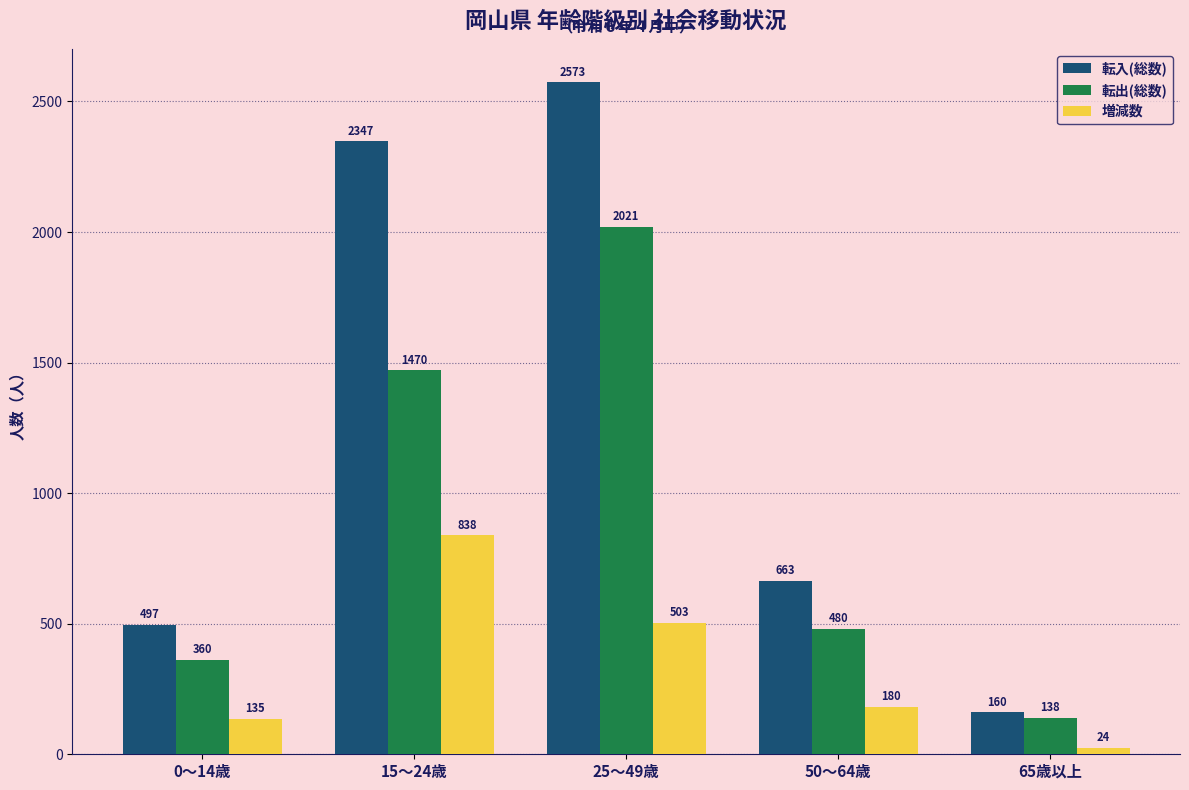

What is the lowest value of the 転出(総数) series?

138